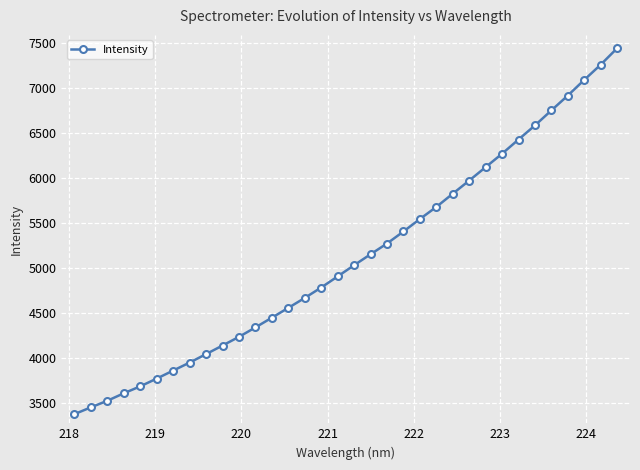

True or false: there are more than 2 points higher than both neighbors.

False